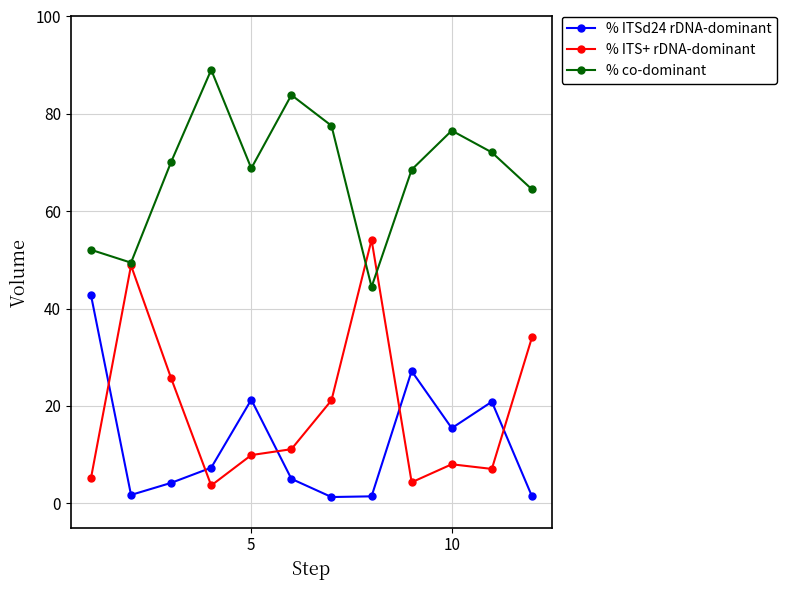

True or false: % co-dominant and % ITSd24 rDNA-dominant intersect in this chart.

False